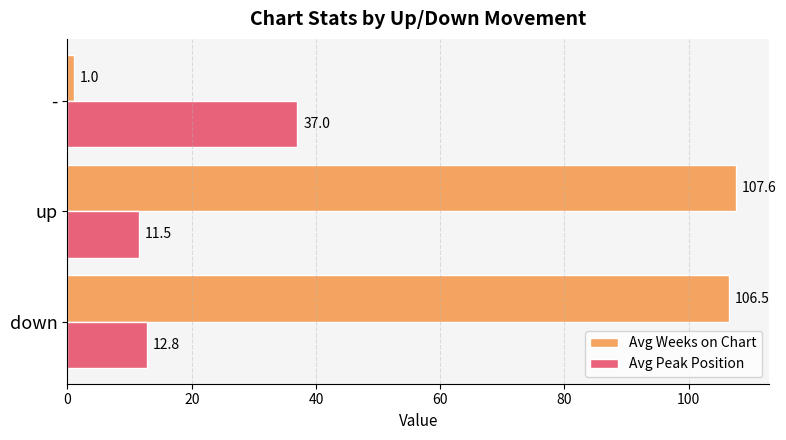

What is the smallest value displayed?

1.0